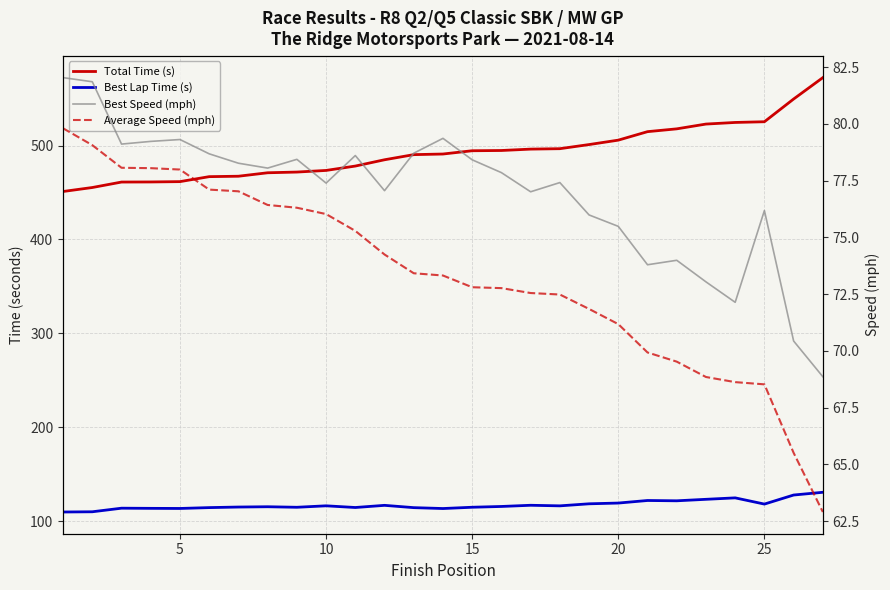

Does the chart display data point markers on the line(s)?

No